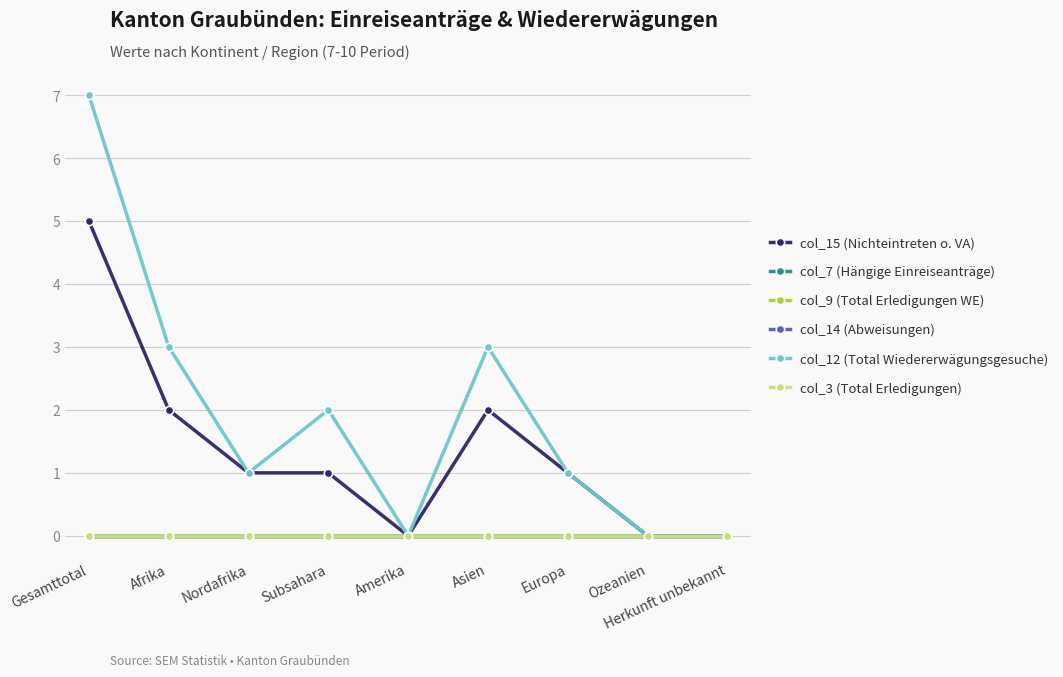

True or false: col_9 (Total Erledigungen WE) and col_3 (Total Erledigungen) cross at least once.

False